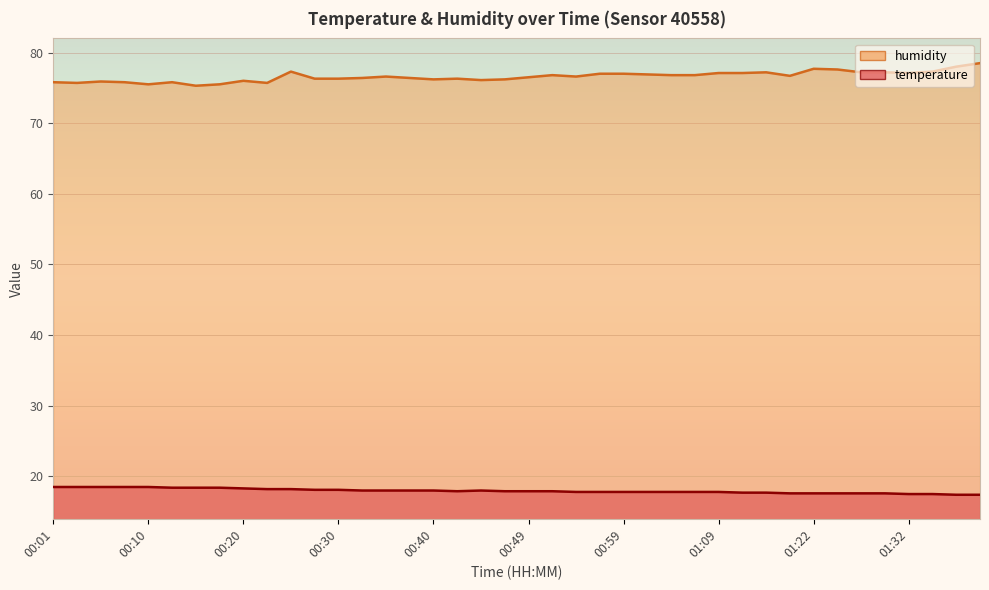

At which category is the sum across all series the highest?

01:39